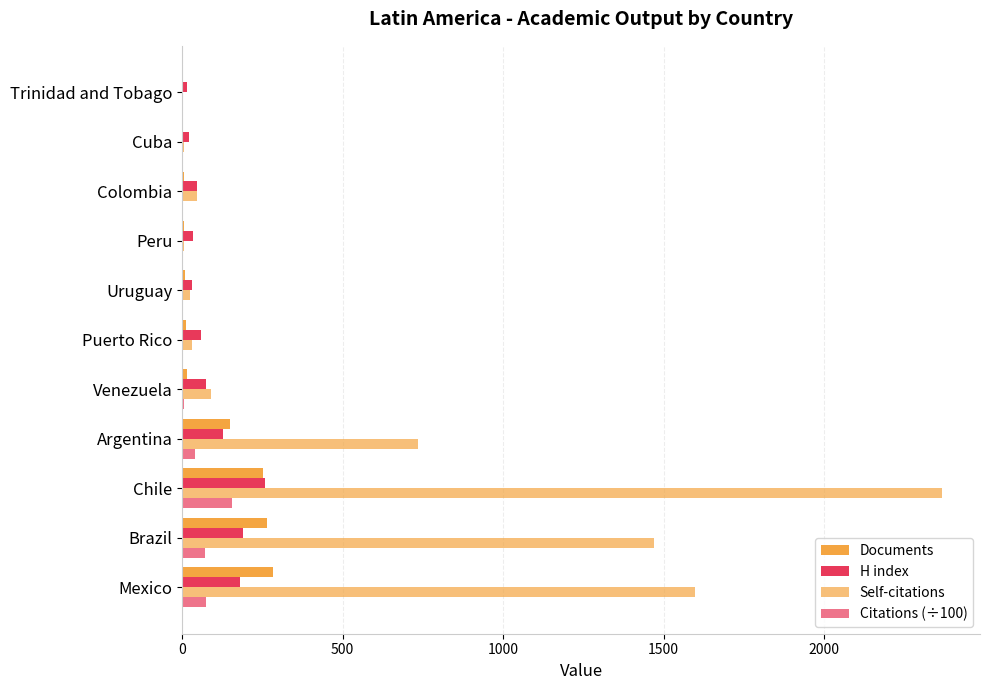

Count the number of data series in this chart.

4